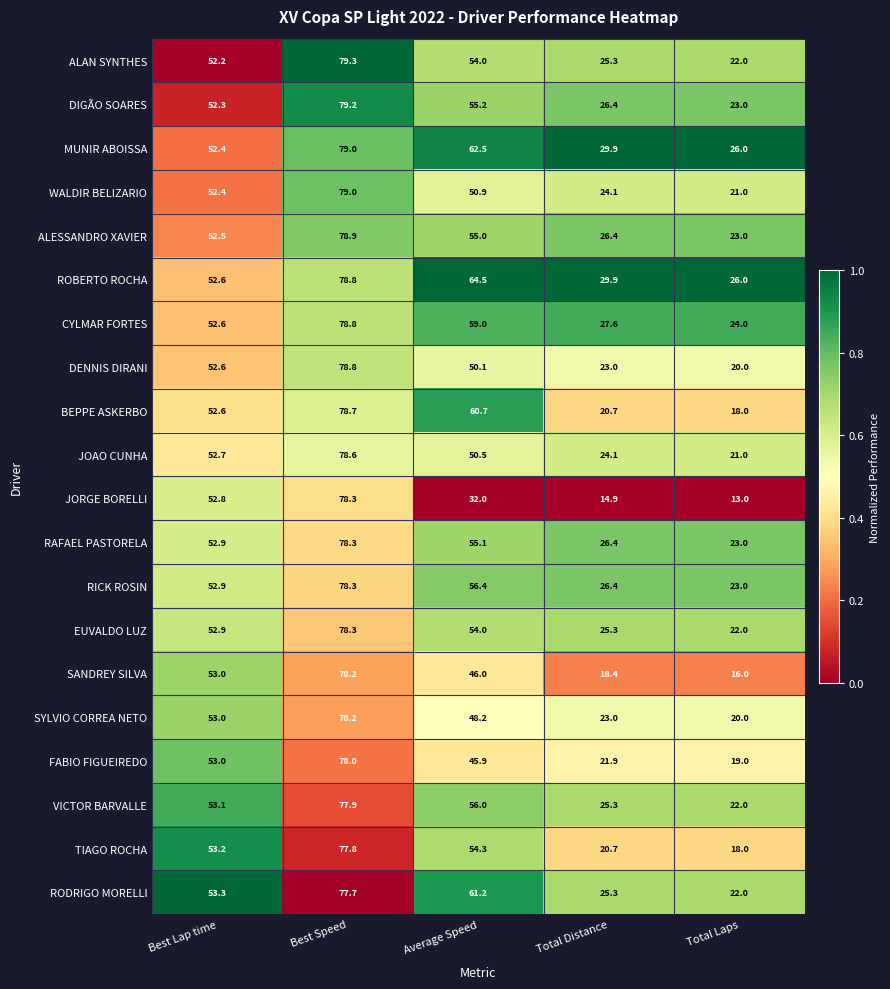

Which category has the lowest value across all series?

Total Laps